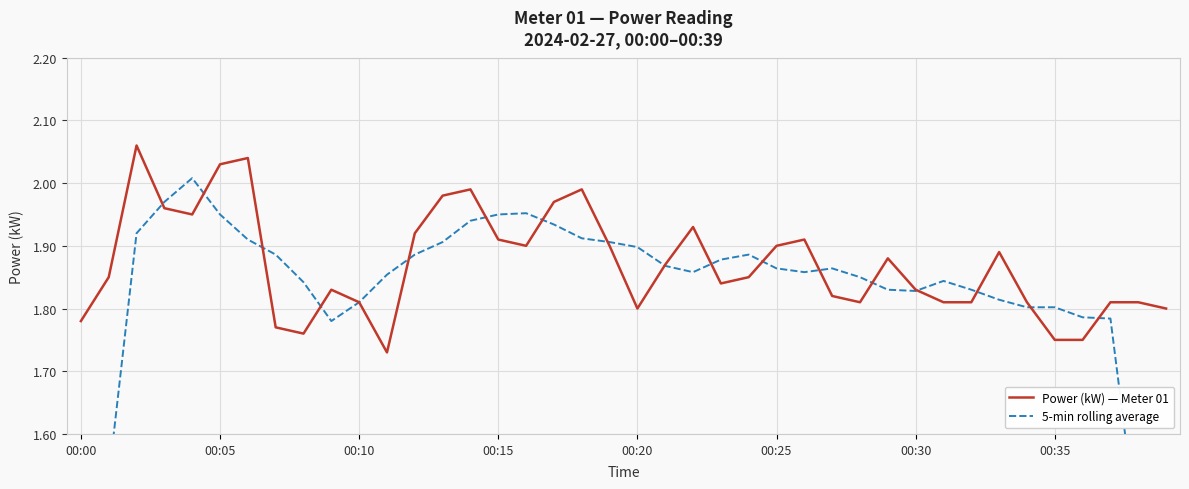

Reading right to left, transcribe all the data shown in this chart.

Power (kW) — Meter 01: 1.8	1.8	1.8	1.8	1.8	1.8	1.9	1.8	1.8	1.8	1.9	1.8	1.8	1.9	1.9	1.9	1.8	1.9	1.9	1.8	1.9	2.0	2.0	1.9	1.9	2.0	2.0	1.9	1.7	1.8	1.8	1.8	1.8	2.0	2.0	1.9	2.0	2.1	1.9	1.8
5-min rolling average: 1.1	1.4	1.8	1.8	1.8	1.8	1.8	1.8	1.8	1.8	1.8	1.9	1.9	1.9	1.9	1.9	1.9	1.9	1.9	1.9	1.9	1.9	1.9	2.0	2.0	1.9	1.9	1.9	1.9	1.8	1.8	1.8	1.9	1.9	2.0	2.0	2.0	1.9	1.5	1.1